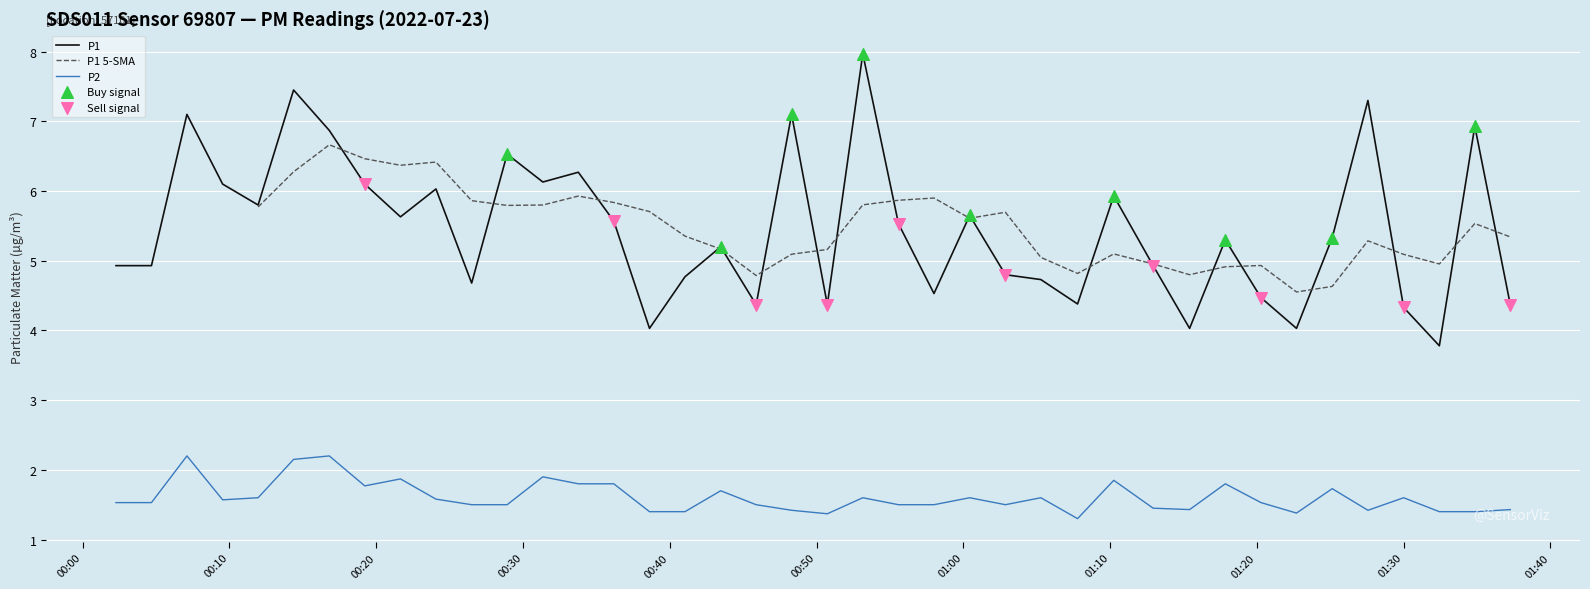

At which category is the sum across all series the highest?

2022-07-23T00:14:22